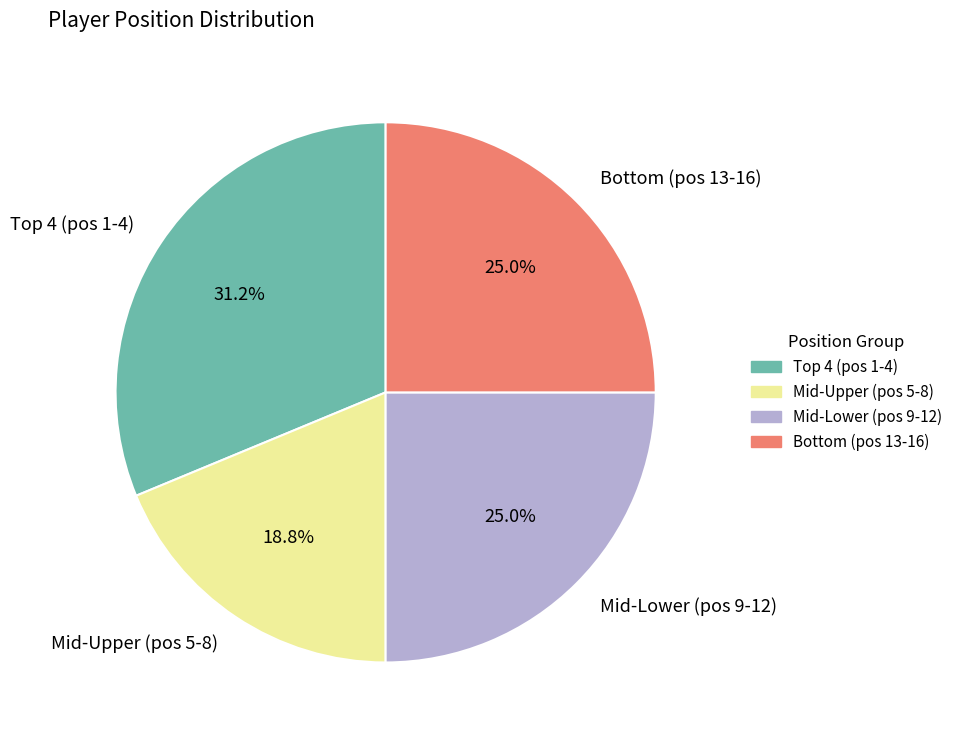

What percentage do Mid-Lower (pos 9-12) and Mid-Upper (pos 5-8) together represent?

43.8%